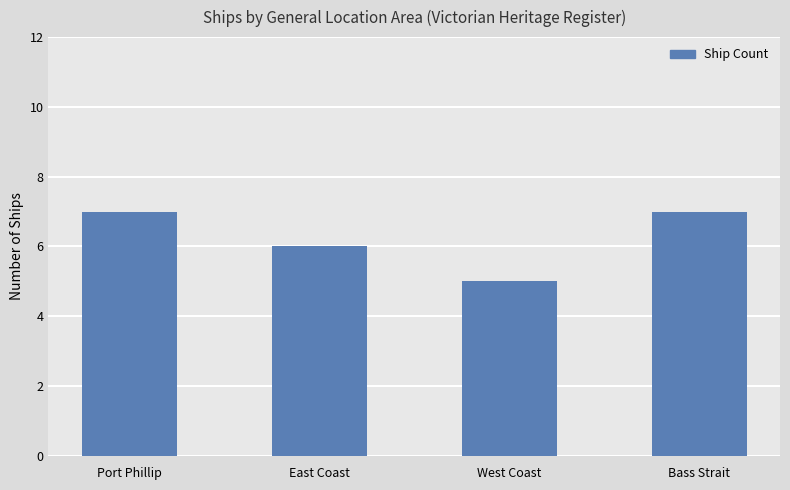

What position from the right is East Coast?

3